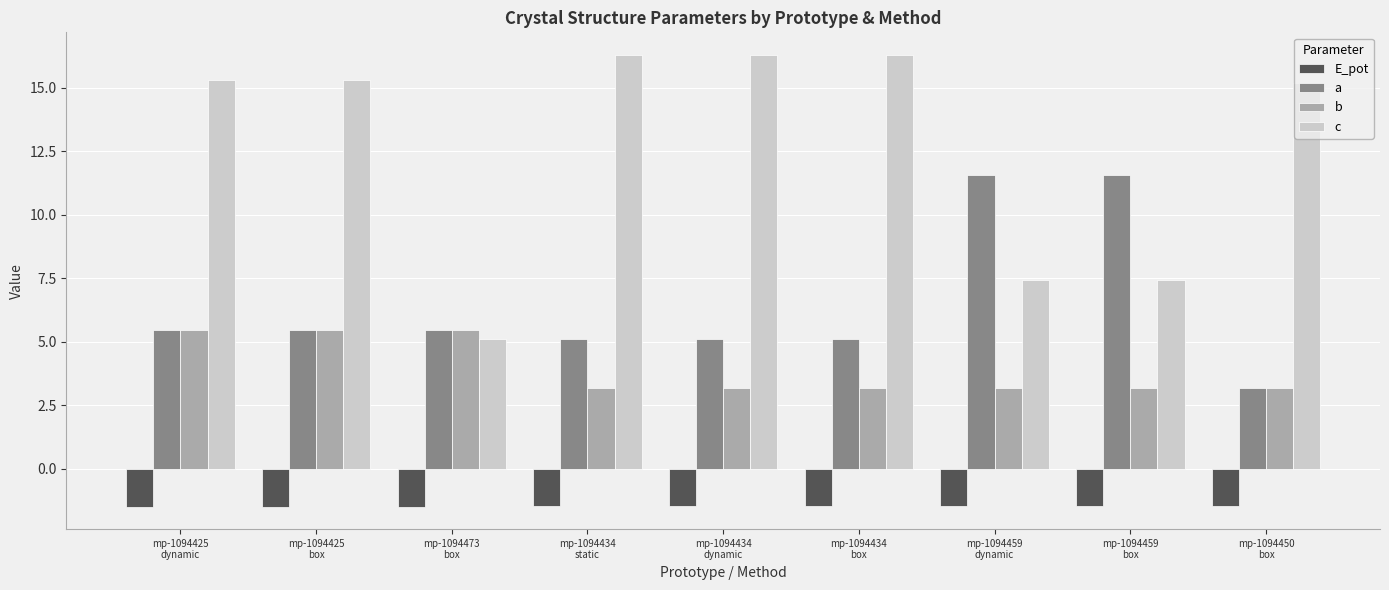

What are all the series names shown in the legend?

E_pot, a, b, c